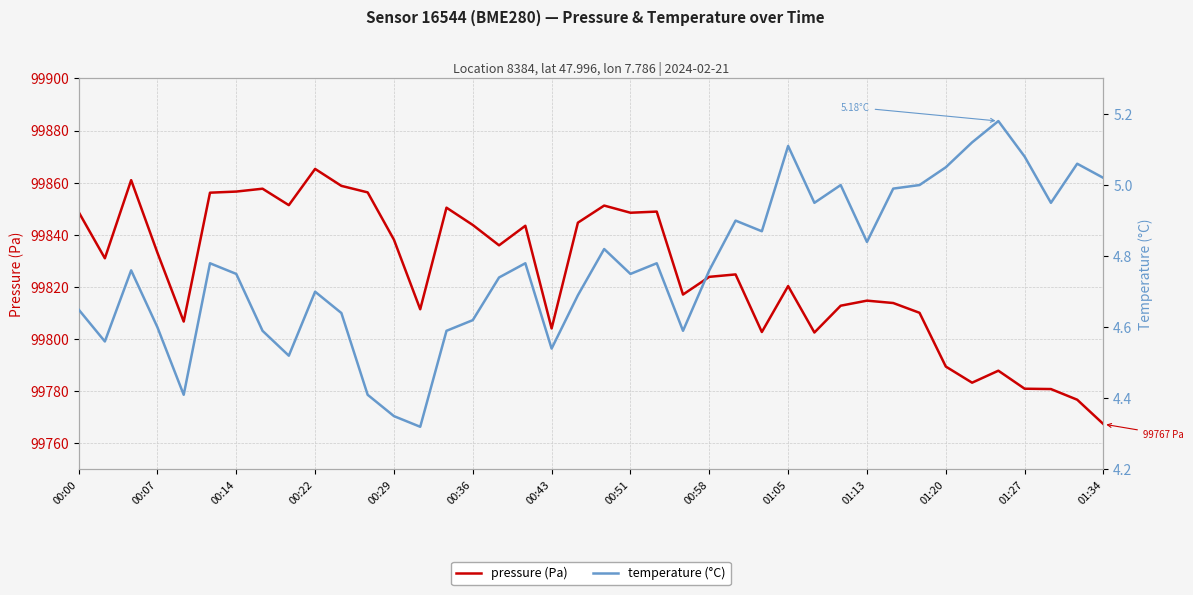

List the series in order of their peak value, highest first.

pressure (Pa), temperature (°C)